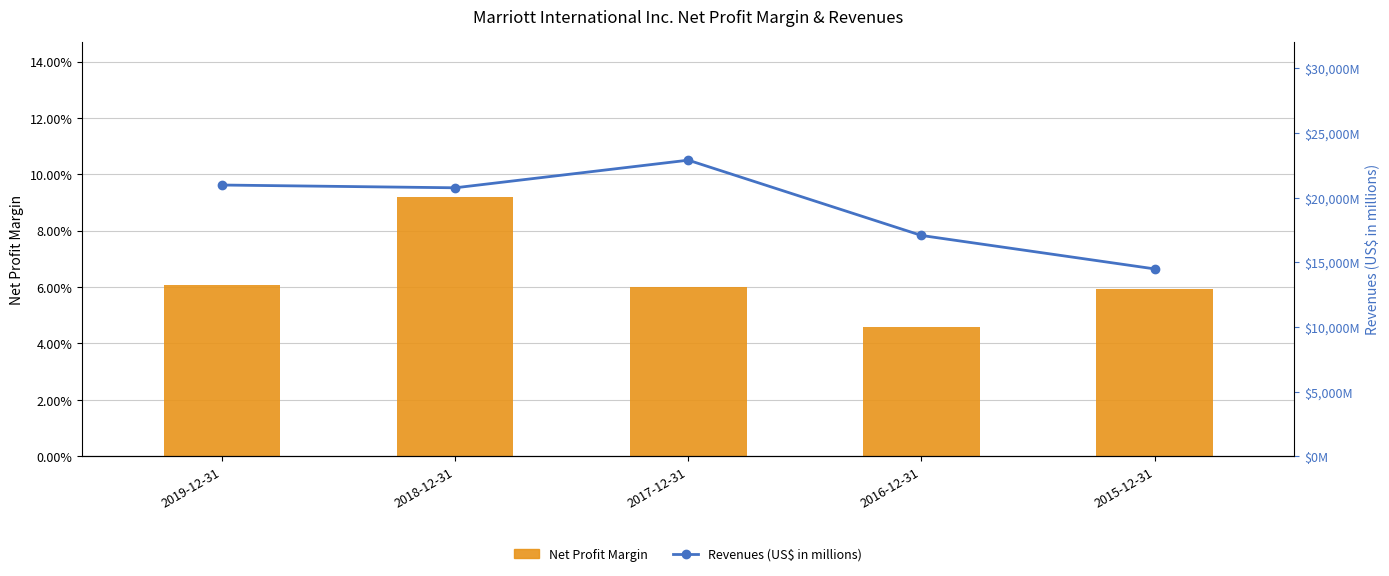

Reading left to right, what are all the values shown in this chart?

Net Profit Margin: 0.1	0.1	0.1	0.0	0.1
Revenues (US$ in millions): 20972.0	20758.0	22894.0	17072.0	14486.0